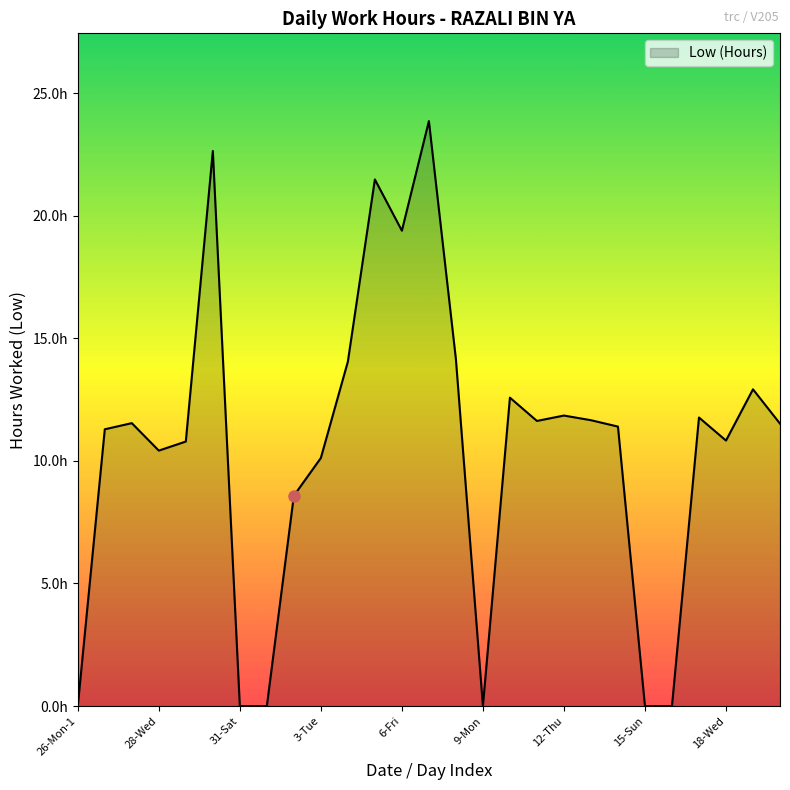

Does the chart display data point markers on the line(s)?

No